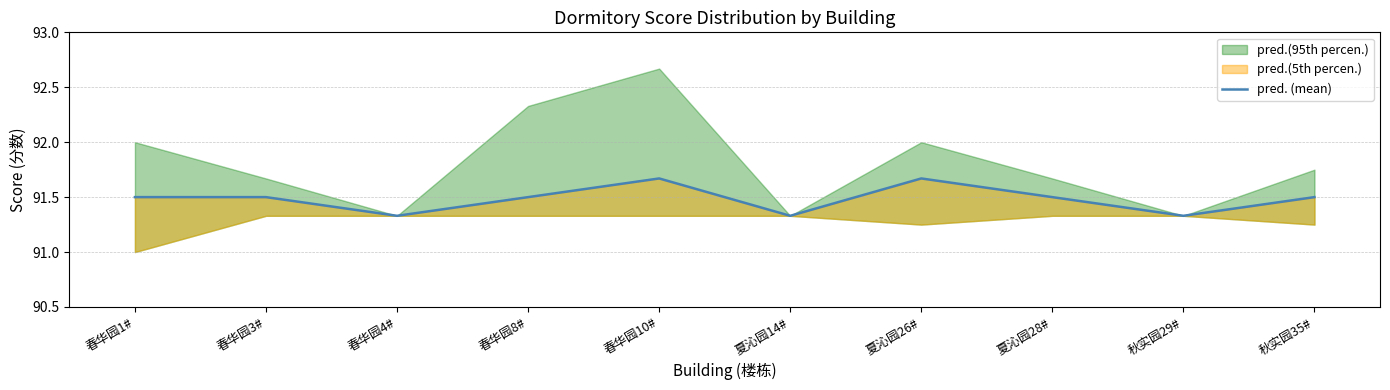

Which category has the highest value across all series?

春华园10#